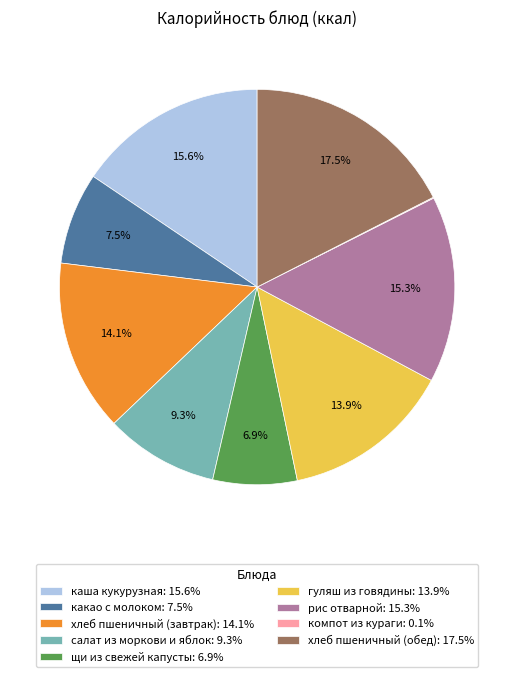

True or false: каша кукурузная accounts for 16% of the total.

True